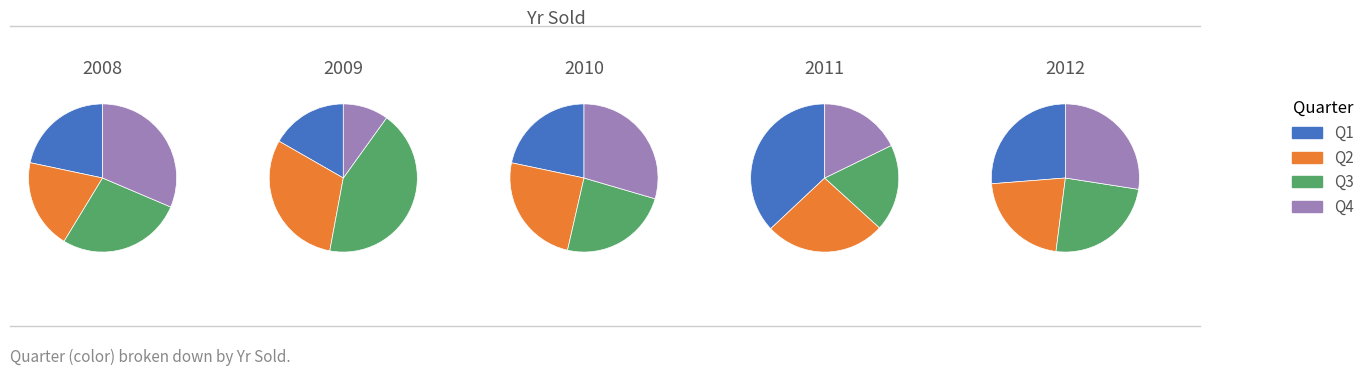

Is the sum of Q3 and Q4 greater than half?

Yes